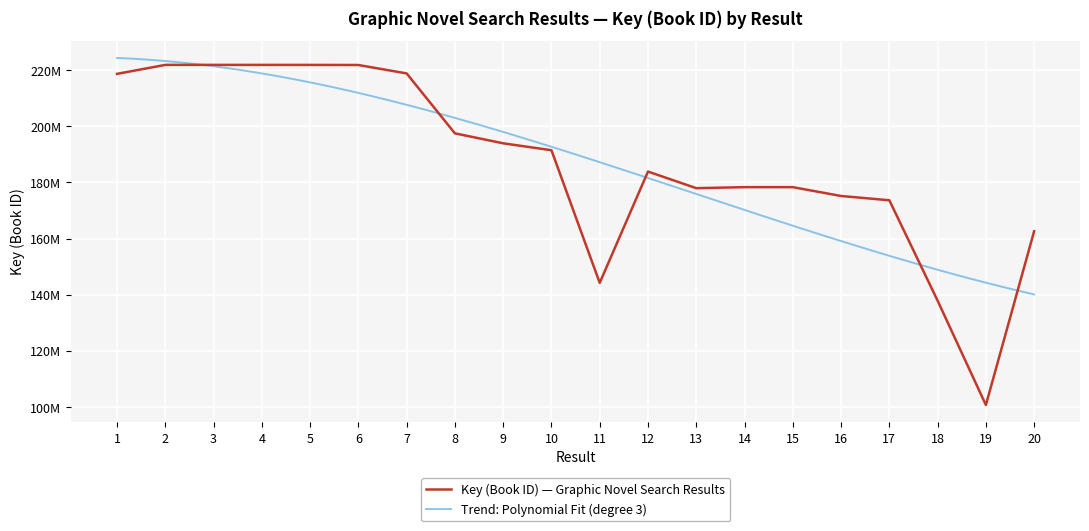

What is the change in value from 10 to 16?

-16298703